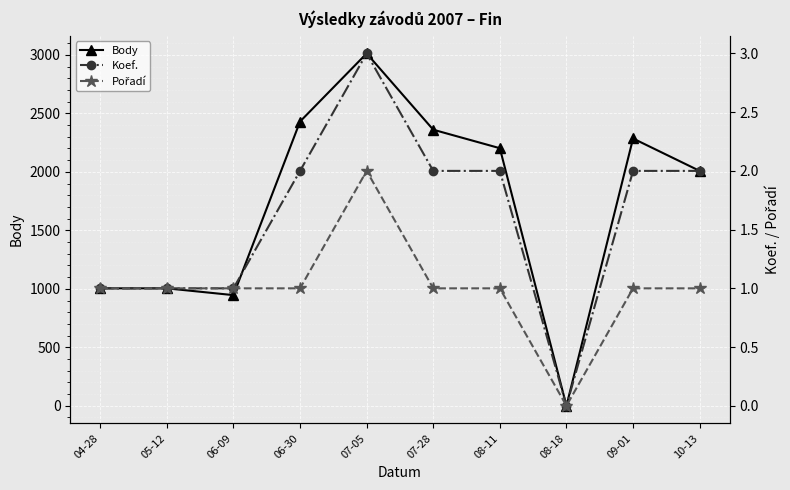

What is the average value of the Koef. series?

2